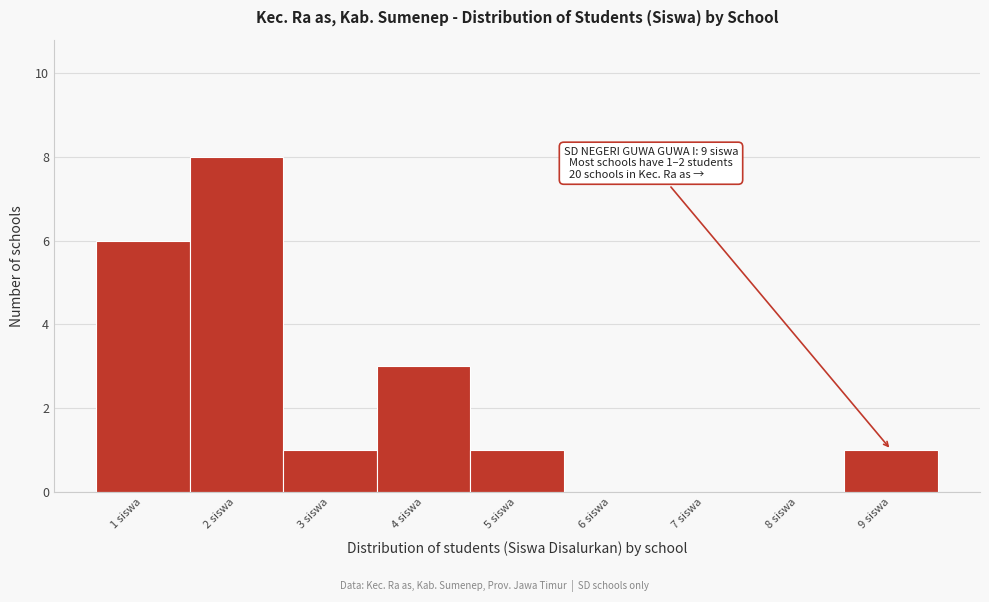

Over which range of the x-axis is the bar tallest?

1.5 to 2.5